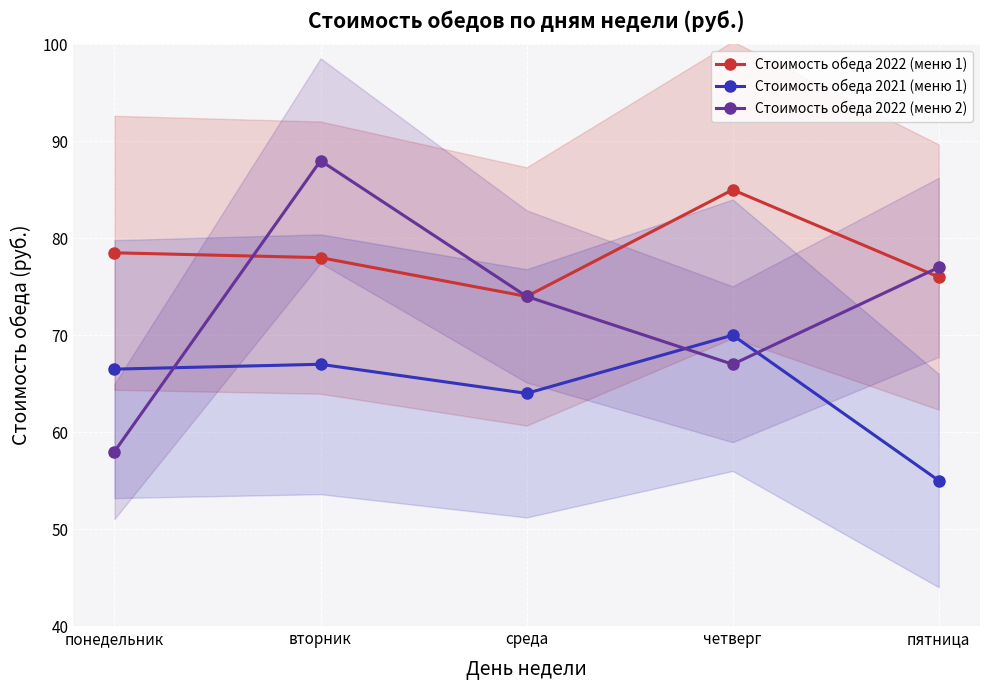

What is the lowest value of the Стоимость обеда 2022 (меню 2) series?

58.0